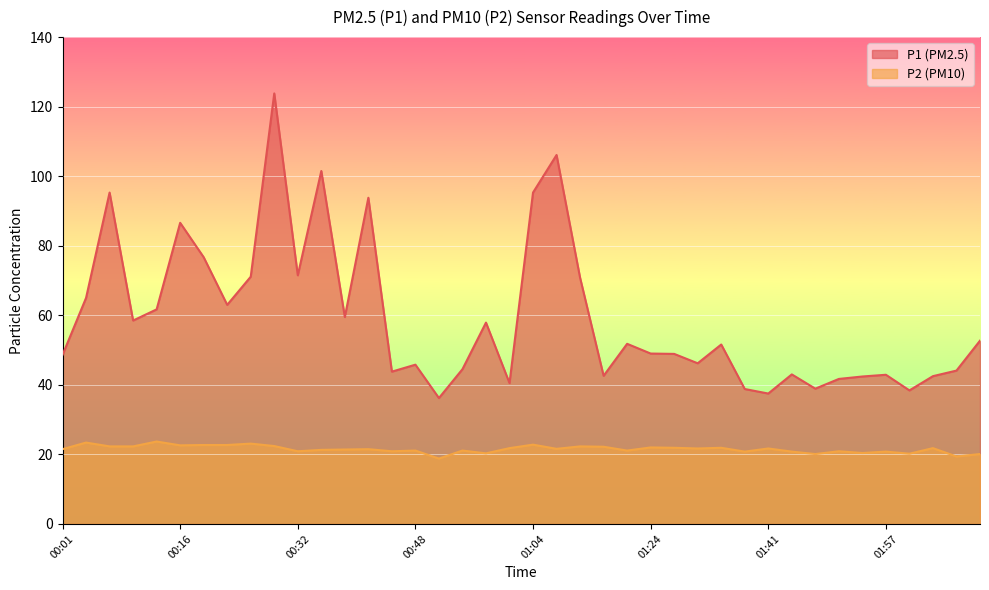

Does the chart display data point markers on the line(s)?

No